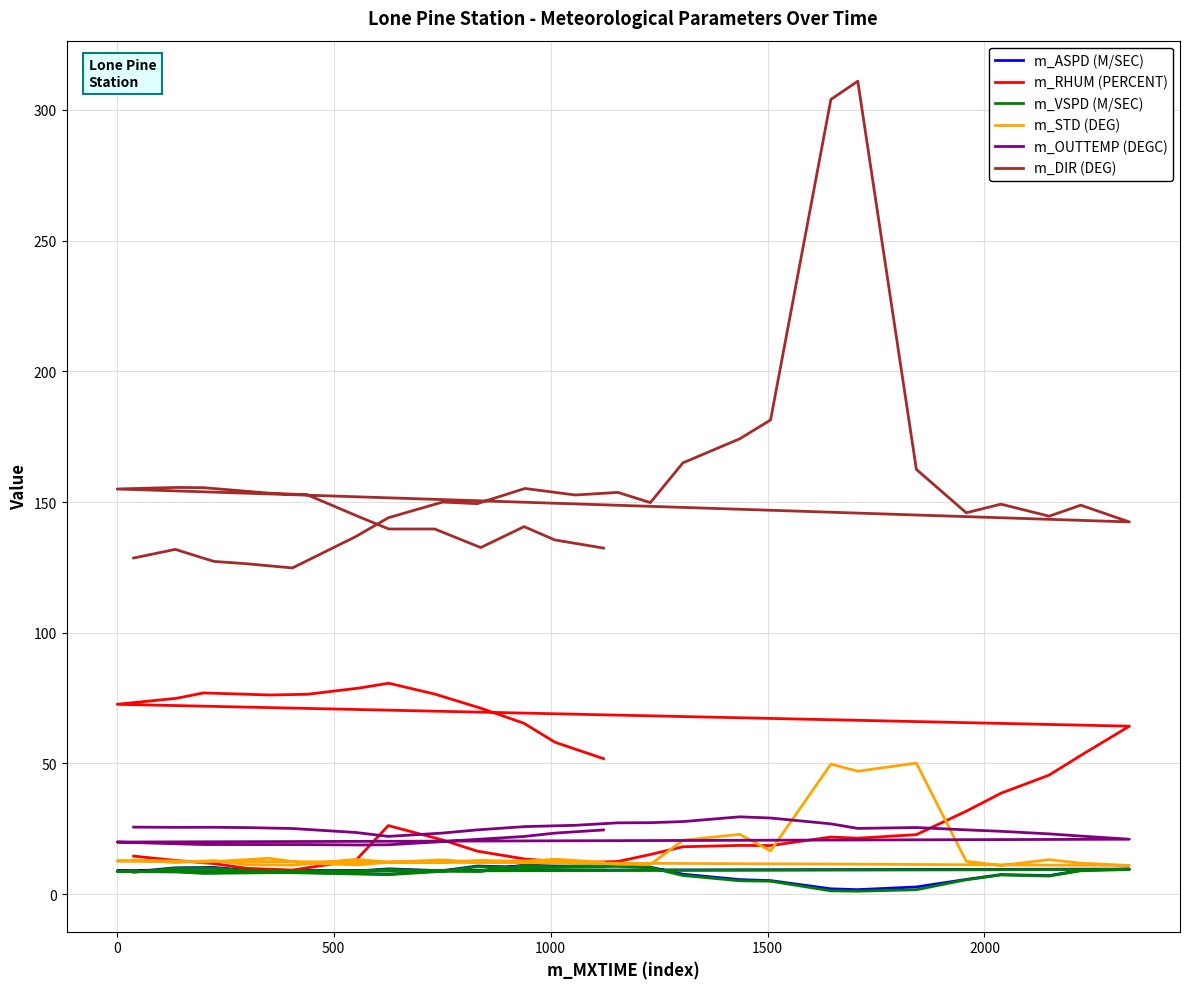

What is the average value of the m_DIR (DEG) series?

155.5